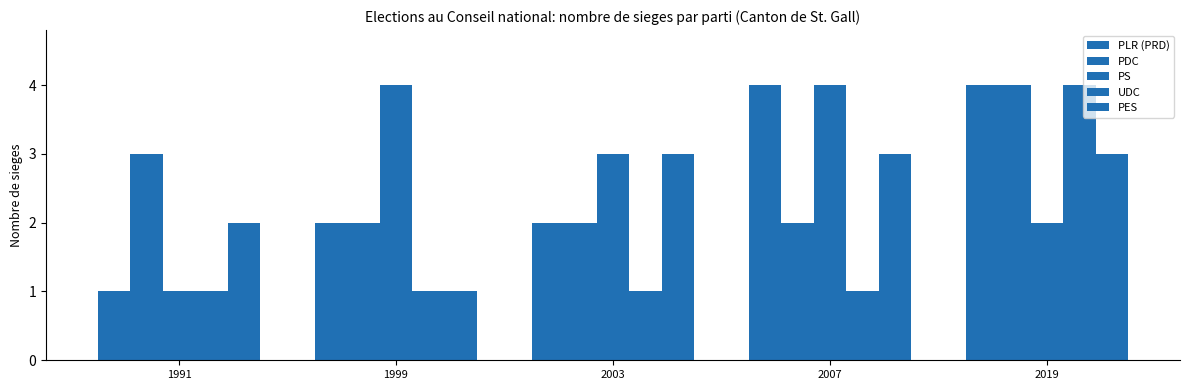

What is the highest value of the UDC series?

4